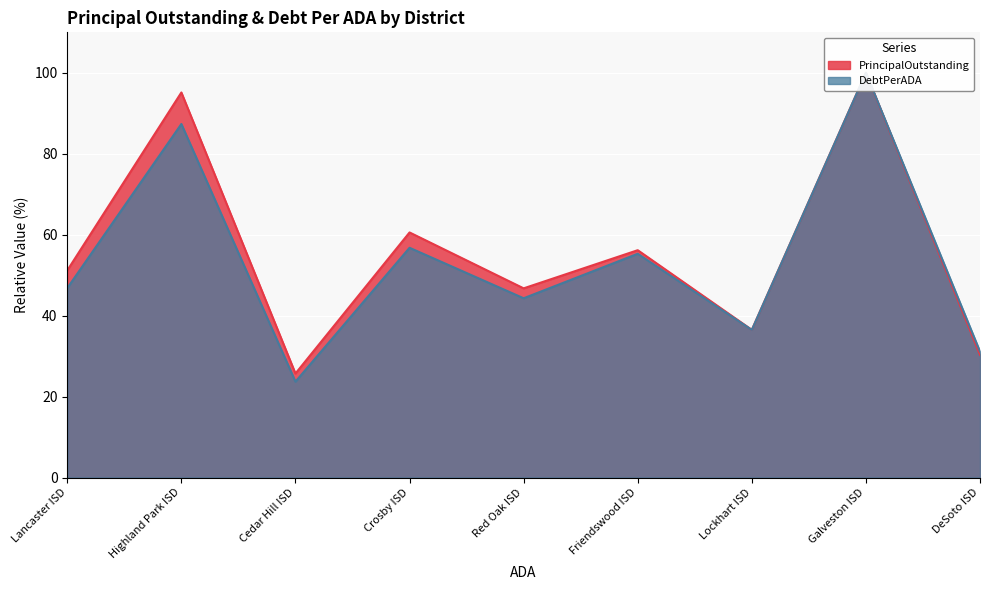

Is the value of DebtPerADA at Cedar Hill ISD greater than the value of PrincipalOutstanding at Lancaster ISD?

No